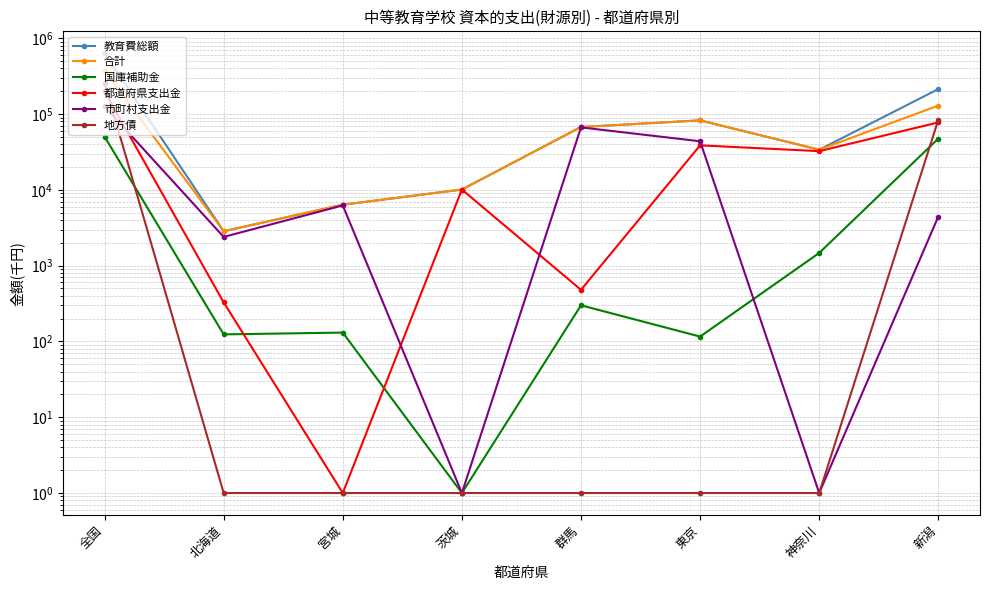

True or false: 合計 and 市町村支出金 cross at least once.

False